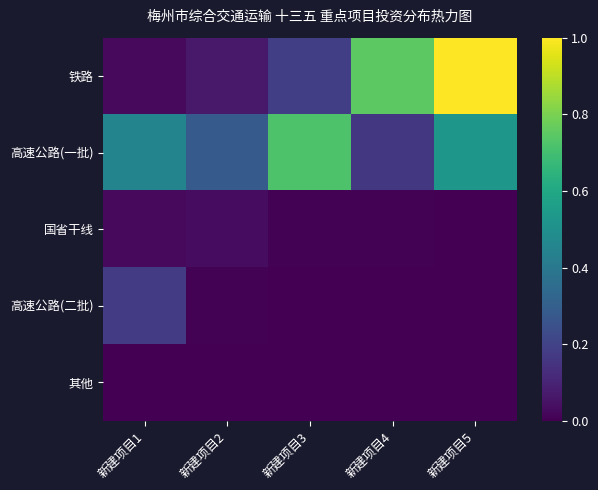

At which category is the sum across all series the highest?

新建项目5